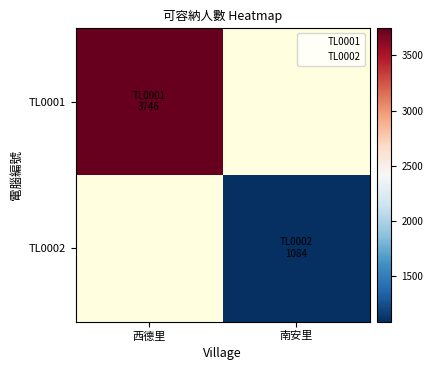

Which label corresponds to the largest value in the chart?

西德里